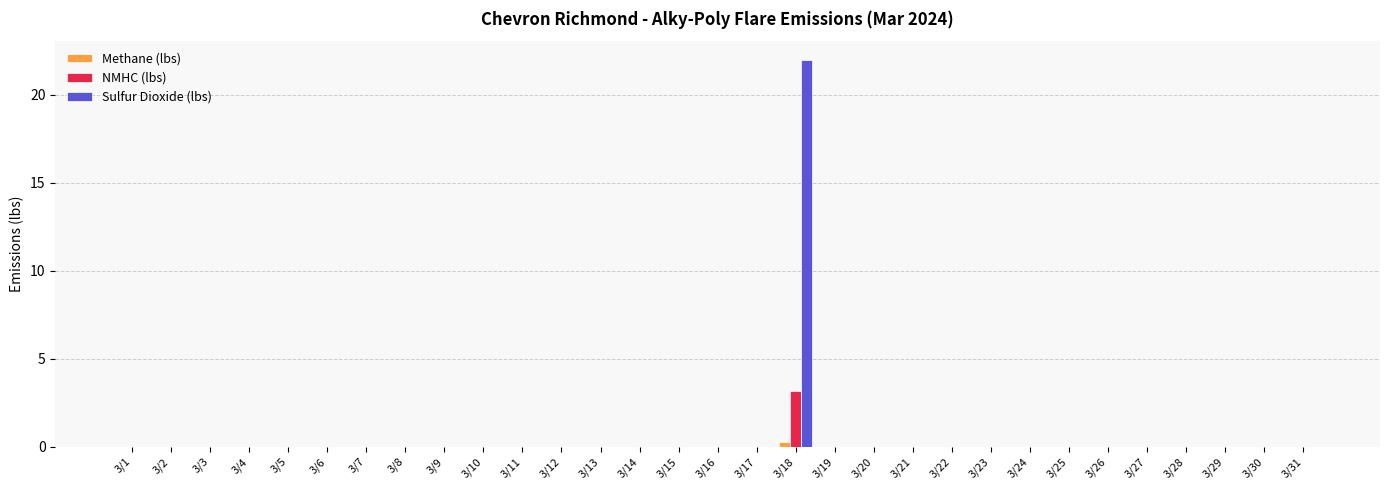

The value of Sulfur Dioxide (lbs) at 3/31 is 0.0. True or false?

True